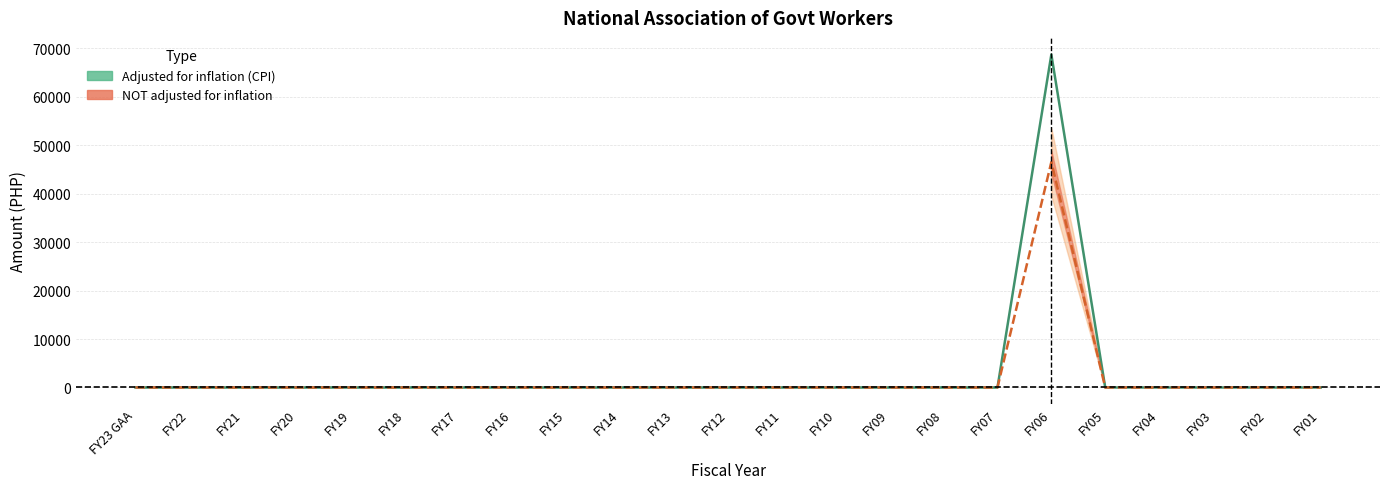

True or false: adjusted for inflation (CPI) has more than 0 interior local peaks.

True